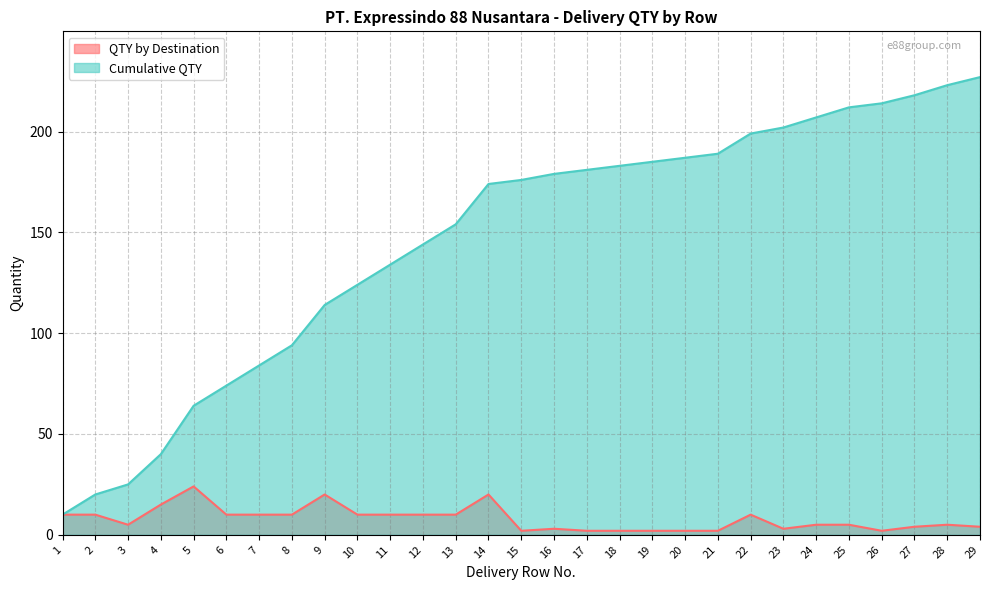

What is the average value of the Cumulative QTY series?

146